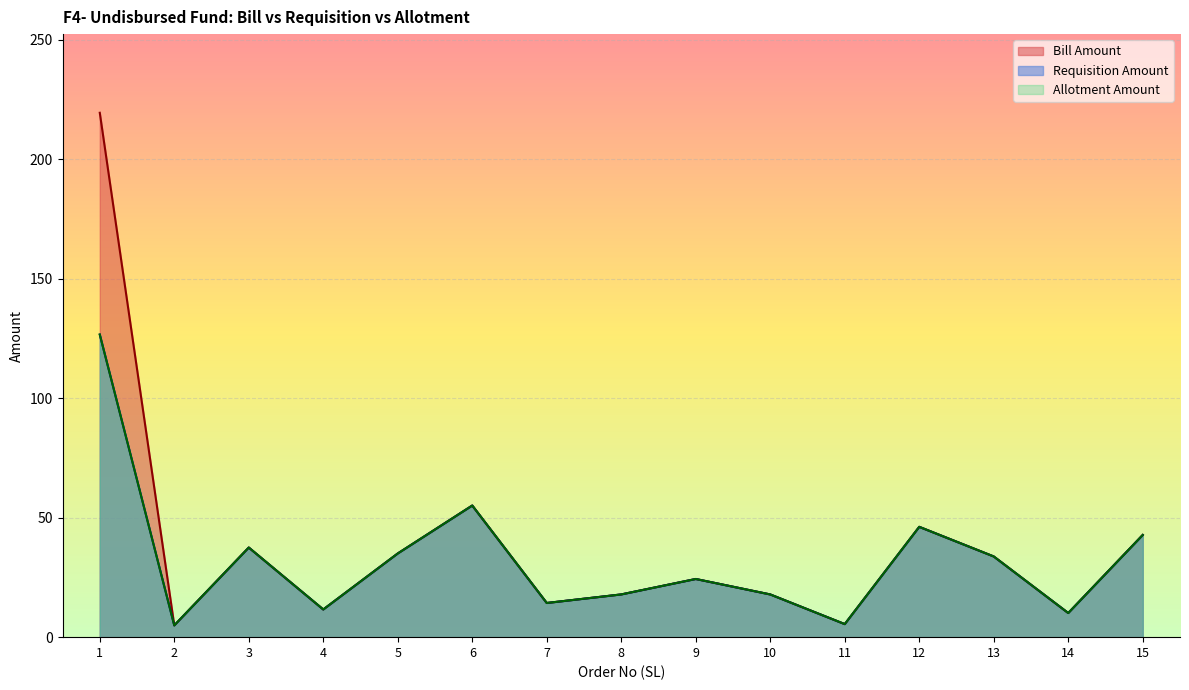

Reading left to right, transcribe all the data shown in this chart.

Bill Amount: 219.4	4.9	37.5	11.6	35.0	55.1	14.3	17.9	24.3	17.9	5.5	46.2	33.8	10.1	42.8
Requisition Amount: 126.6	4.9	37.5	11.6	35.0	55.1	14.3	17.9	24.3	17.9	5.5	46.2	33.8	10.1	42.8
Allotment Amount: 126.6	4.9	37.5	11.6	35.0	55.1	14.3	17.9	24.3	17.9	5.5	46.2	33.8	10.1	42.8